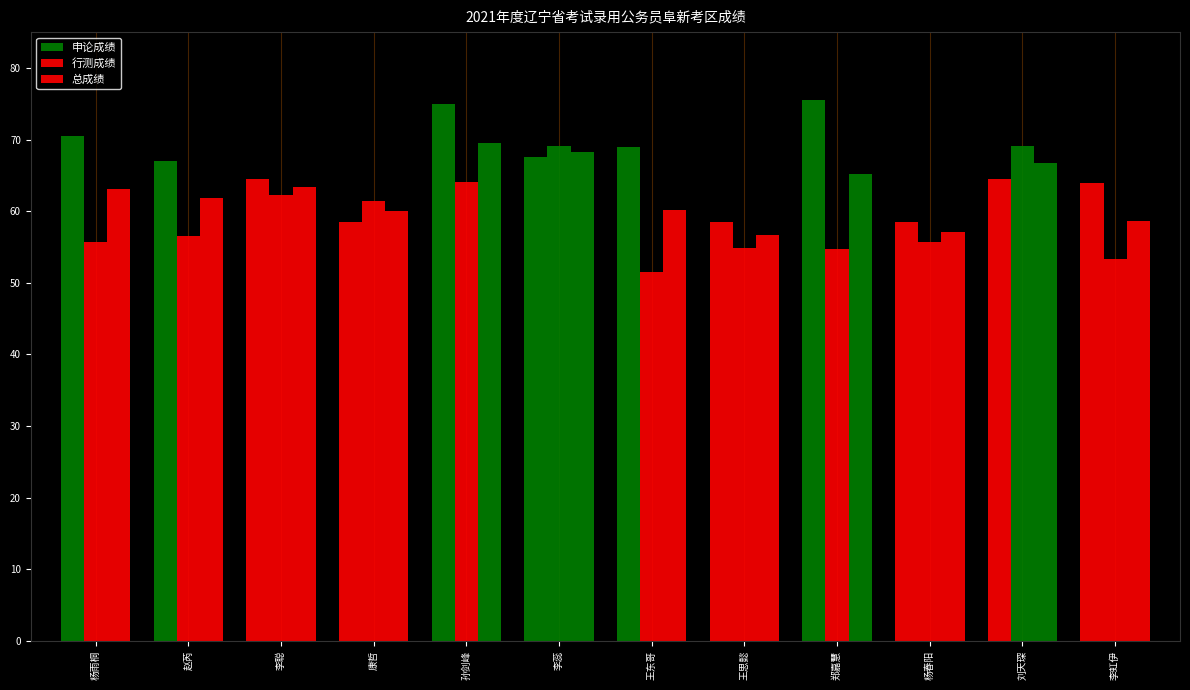

Does the chart contain any negative values?

No